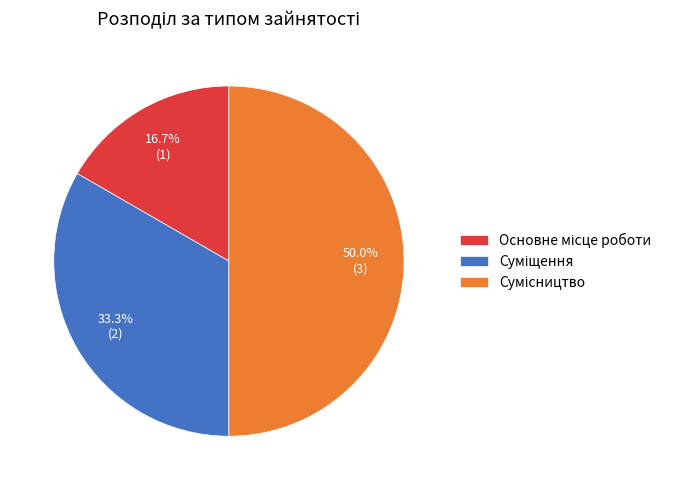

Count the number of slices in the pie.

3